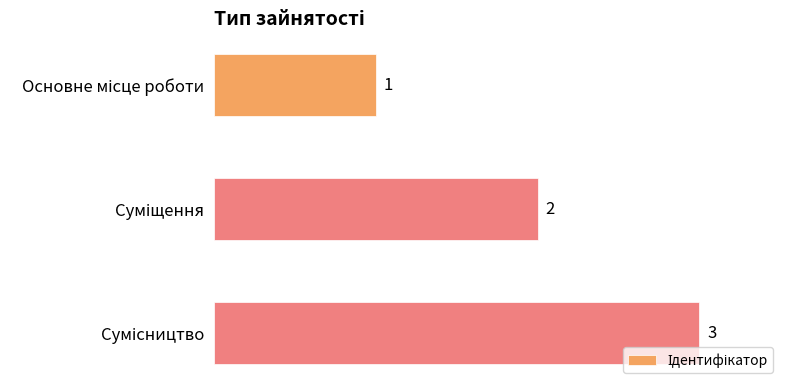

How many values are between 1 and 3?

3